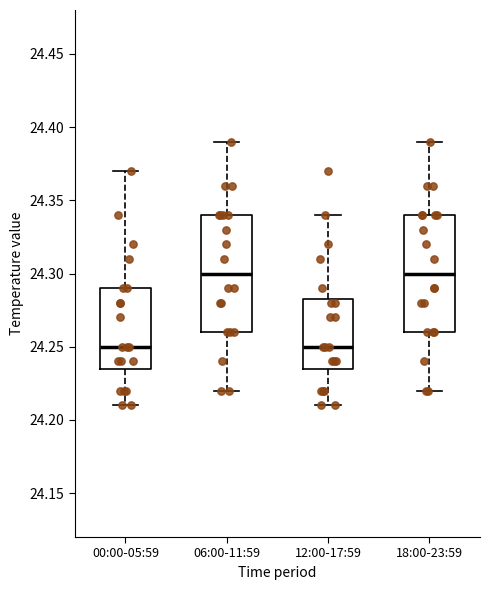

Reading left to right, transcribe this box plot: for each box, give where its median line is, the range the box spans, and where its two whiskers end, as read against the y-axis. The values are not printed on the chart, so give them approximately, as read against the axis.

00:00-05:59: median 24.250, box 24.235 to 24.290, whiskers 24.210 to 24.370
06:00-11:59: median 24.300, box 24.260 to 24.340, whiskers 24.220 to 24.390
12:00-17:59: median 24.250, box 24.235 to 24.285, whiskers 24.210 to 24.340
18:00-23:59: median 24.300, box 24.260 to 24.340, whiskers 24.220 to 24.390